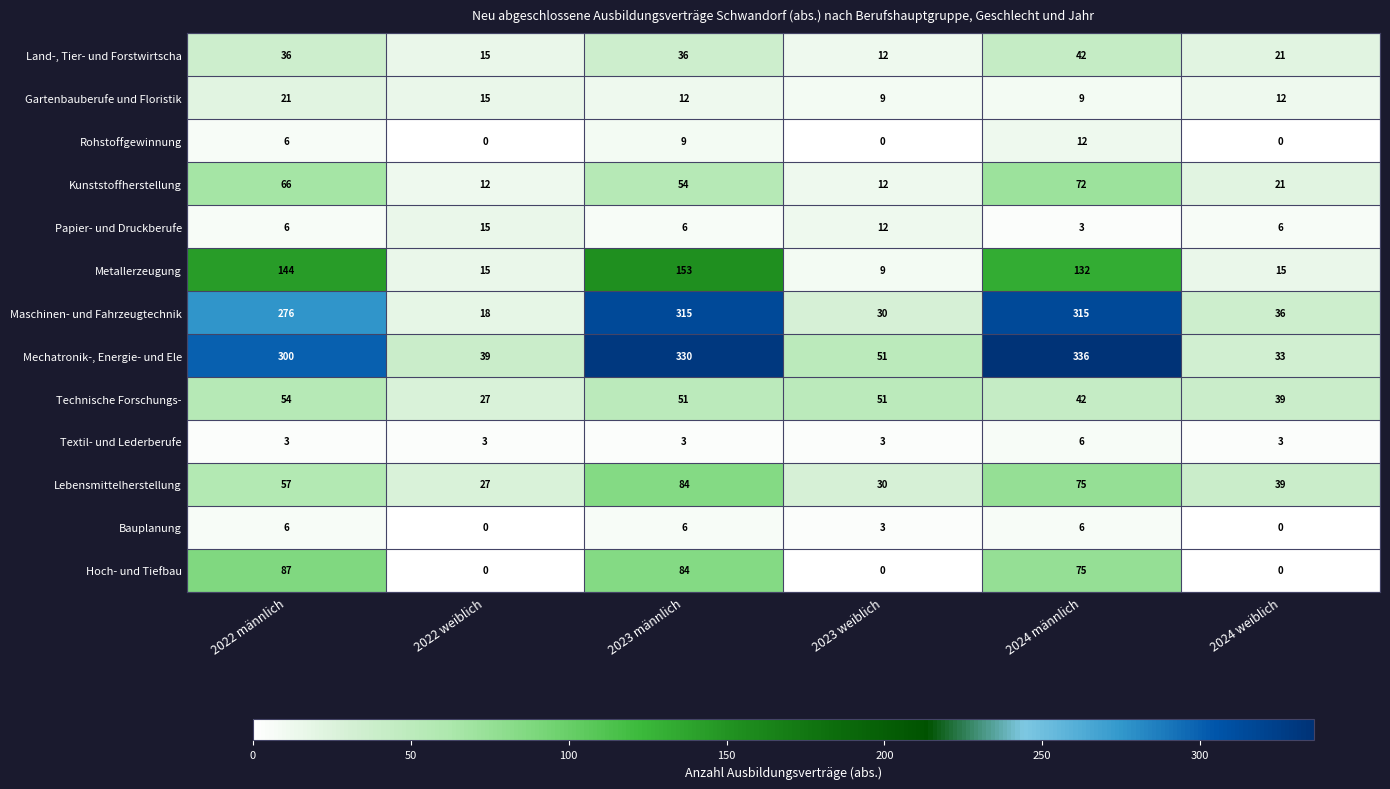

What is the maximum value shown in the chart?

336